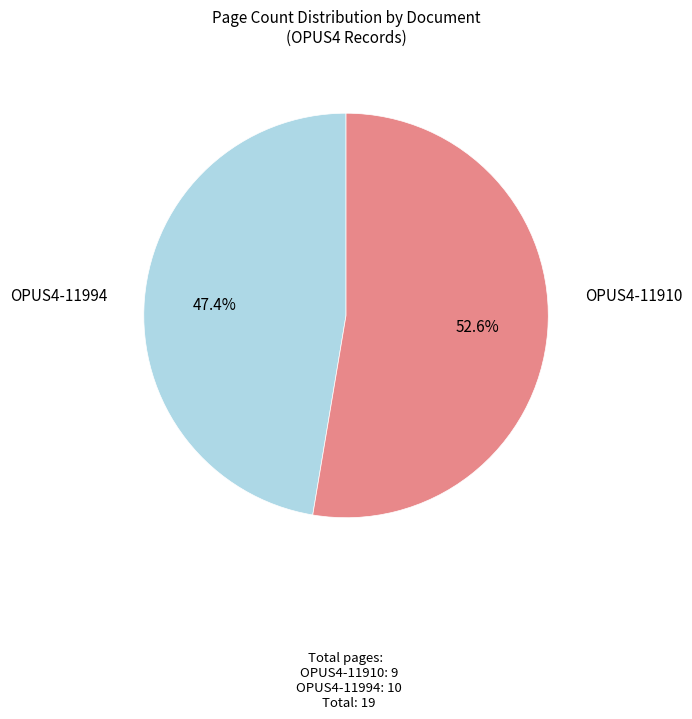

What is the change in value from OPUS4-11910 to OPUS4-11994?

+1